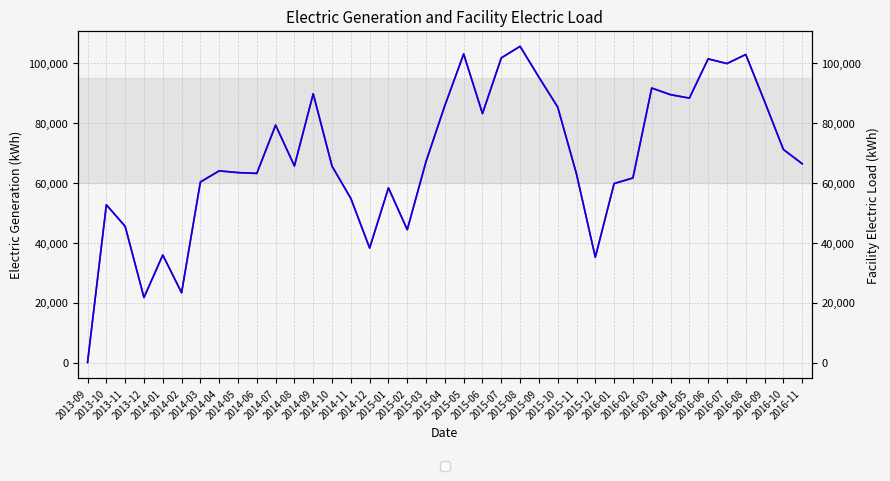

What position from the left is 2014-10?

14